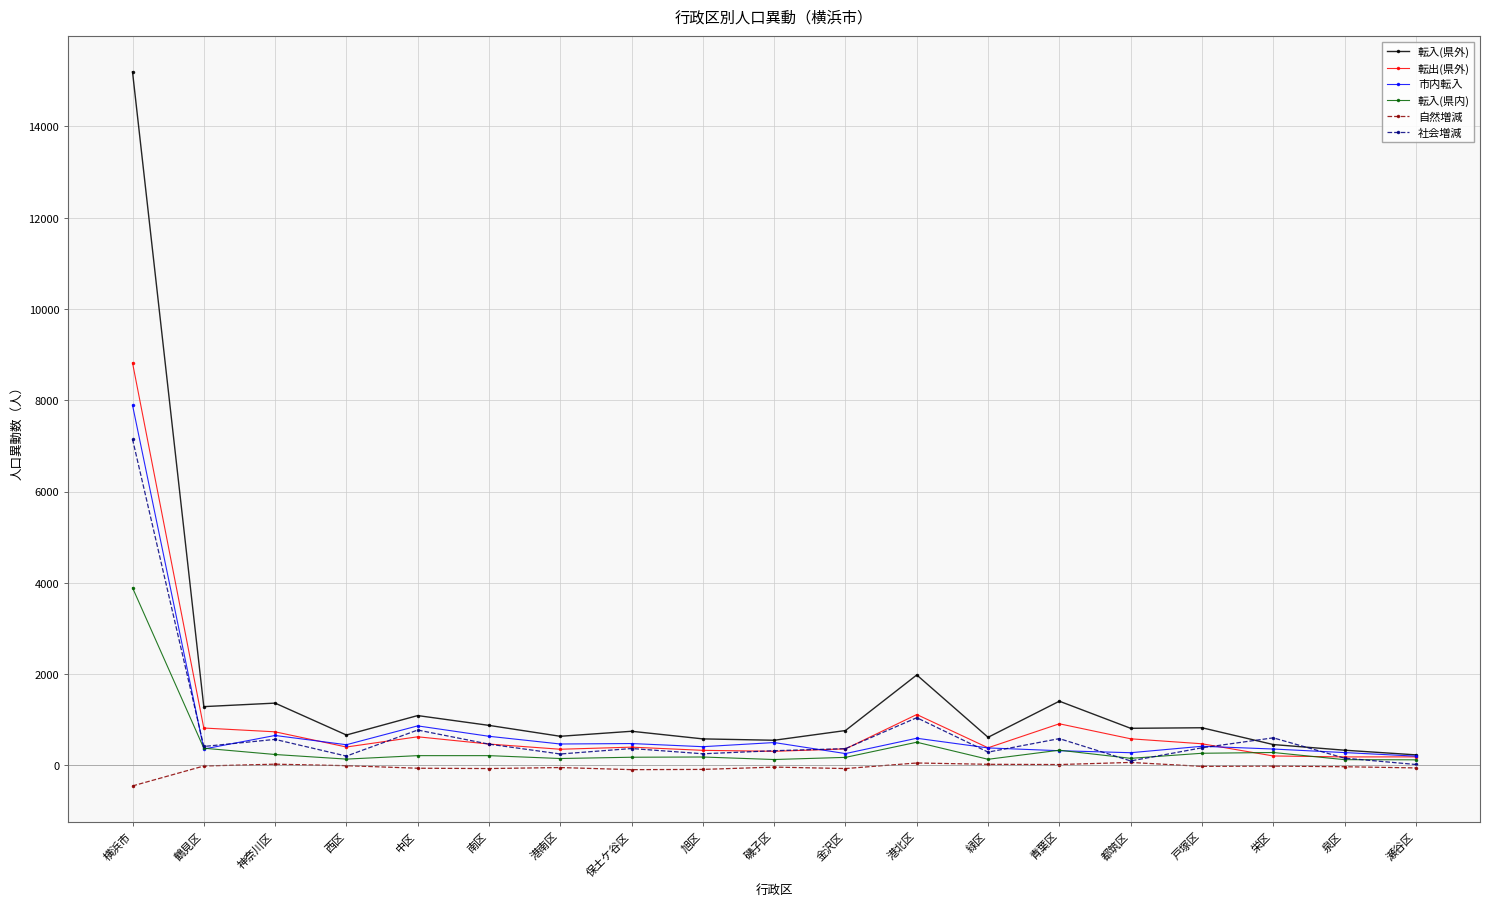

Rank the series by their maximum value, from highest to lowest.

転入(県外), 転出(県外), 市内転入, 社会増減, 転入(県内), 自然増減